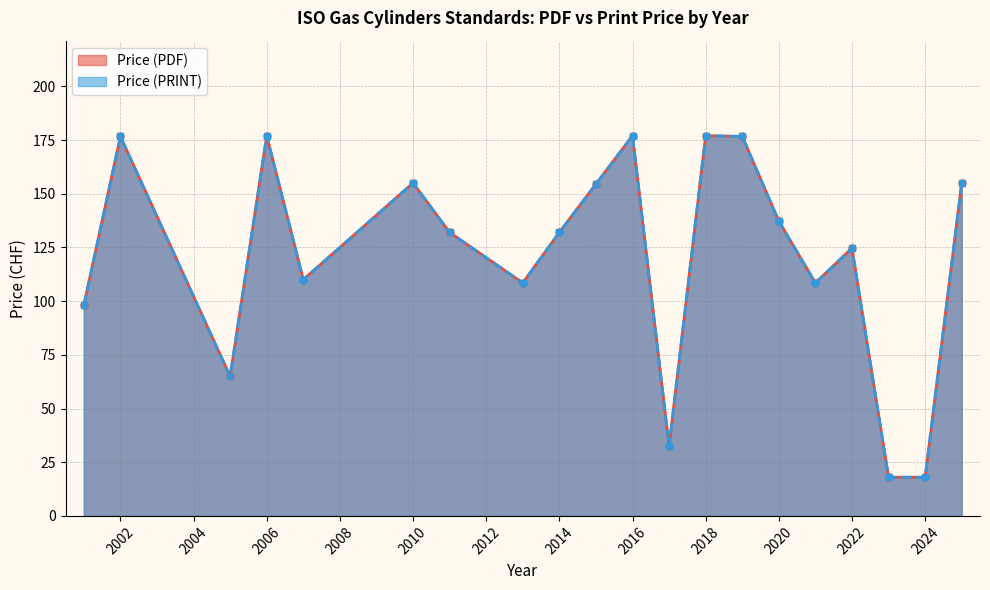

Which series has the widest spread of values?

Price (PDF)